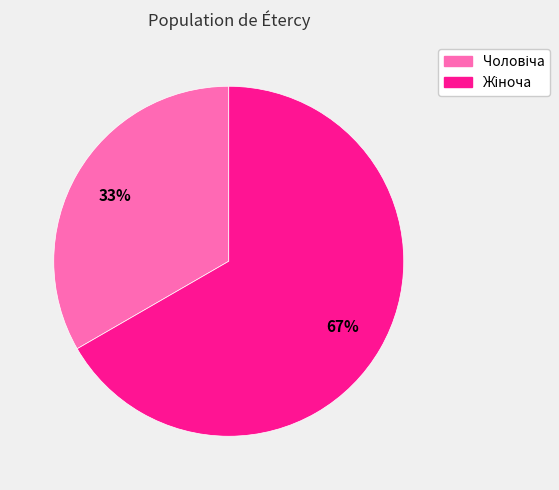

Is there a majority slice in this chart?

Yes